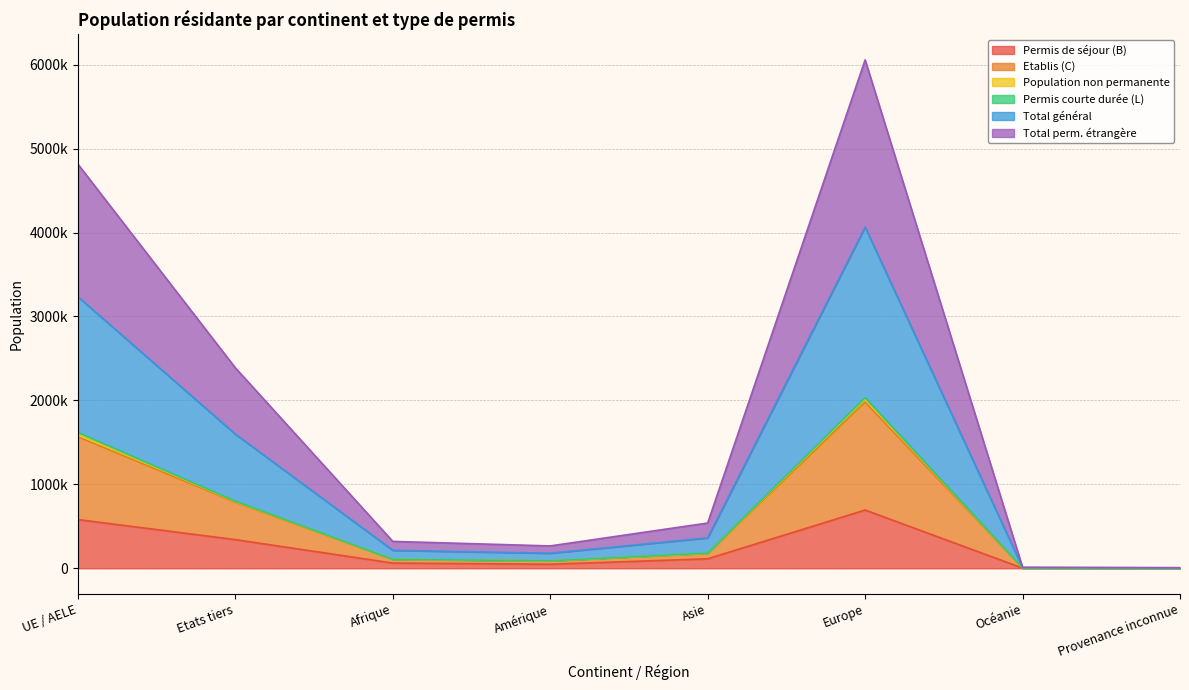

What is the label of the 3rd point from the left?

Afrique